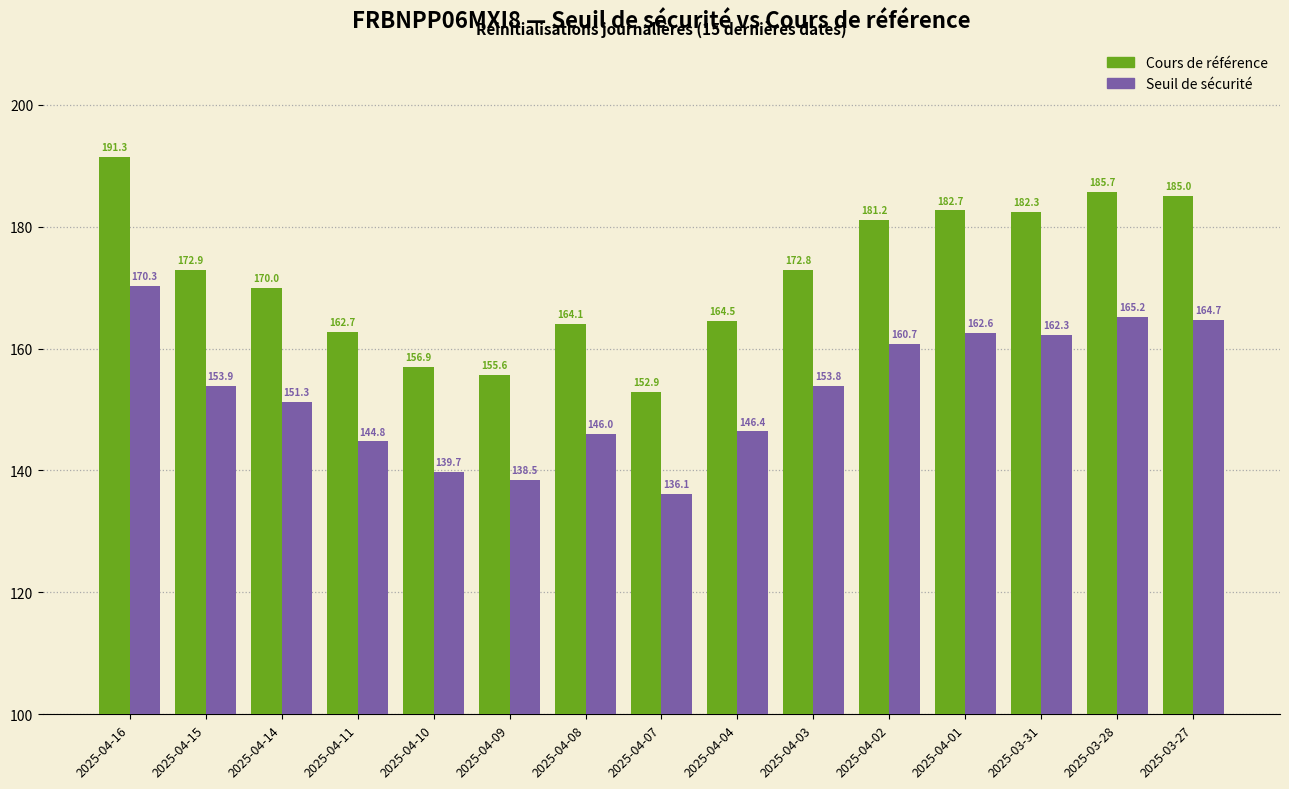

At which label is Seuil de sécurité closest to 153?

2025-04-03